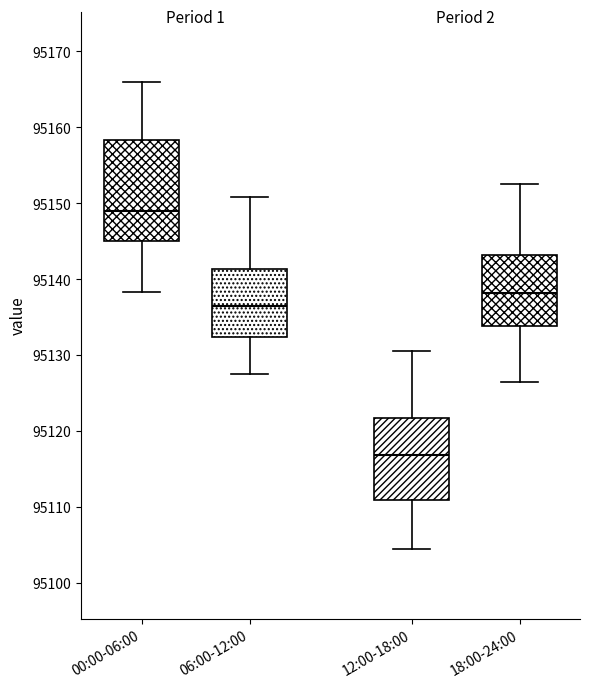

Reading left to right, read every box against the y-axis: the position of its median line, the range the box covers, and the ends of its whiskers. The values are not printed on the chart, so give them approximately, as read against the axis.

00:00-06:00: median 95149, box 95145 to 95158, whiskers 95138 to 95166
06:00-12:00: median 95136, box 95132 to 95141, whiskers 95128 to 95151
12:00-18:00: median 95117, box 95111 to 95122, whiskers 95105 to 95131
18:00-24:00: median 95138, box 95134 to 95143, whiskers 95127 to 95153